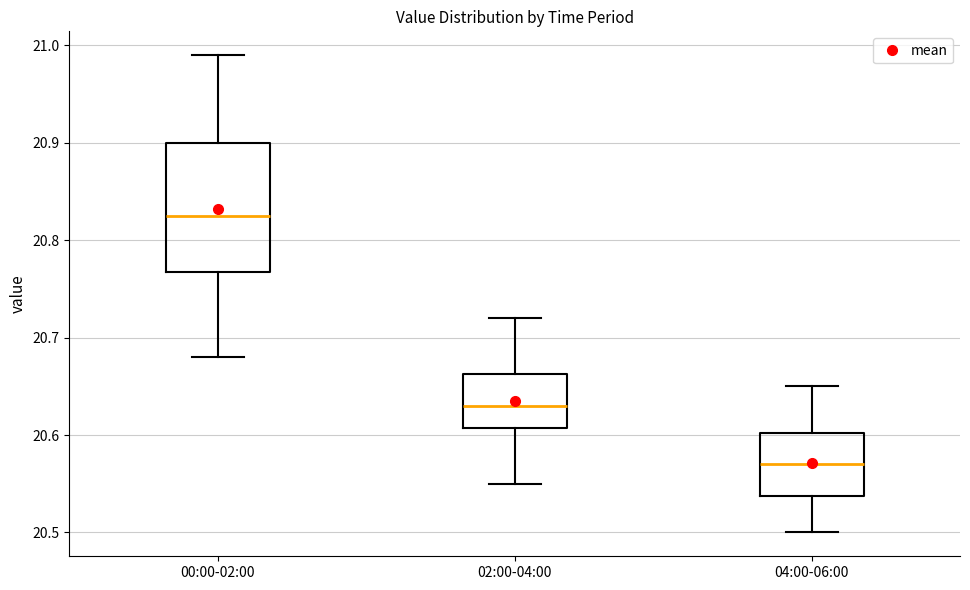

Reading left to right, read every box against the y-axis: the position of its median line, the range the box covers, and the ends of its whiskers. The values are not printed on the chart, so give them approximately, as read against the axis.

00:00-02:00: median 20.83, box 20.77 to 20.90, whiskers 20.68 to 20.99
02:00-04:00: median 20.63, box 20.61 to 20.66, whiskers 20.55 to 20.72
04:00-06:00: median 20.57, box 20.54 to 20.60, whiskers 20.50 to 20.65